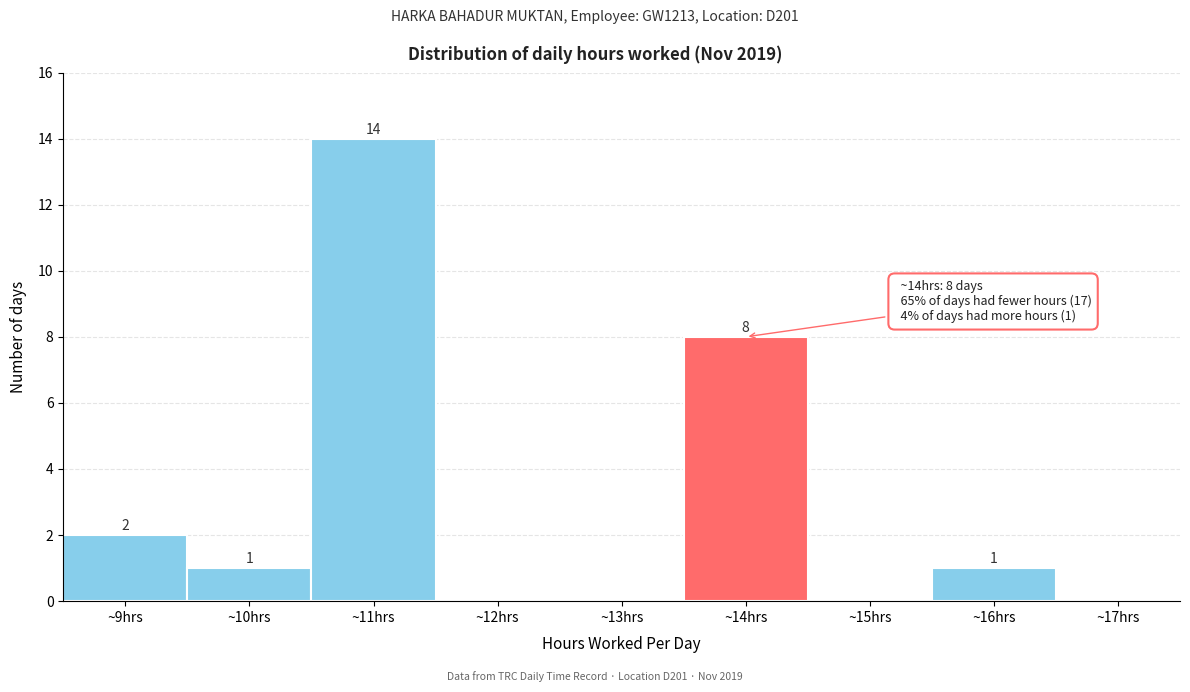

Which range on the x-axis has the tallest bar?

10.5 to 11.5